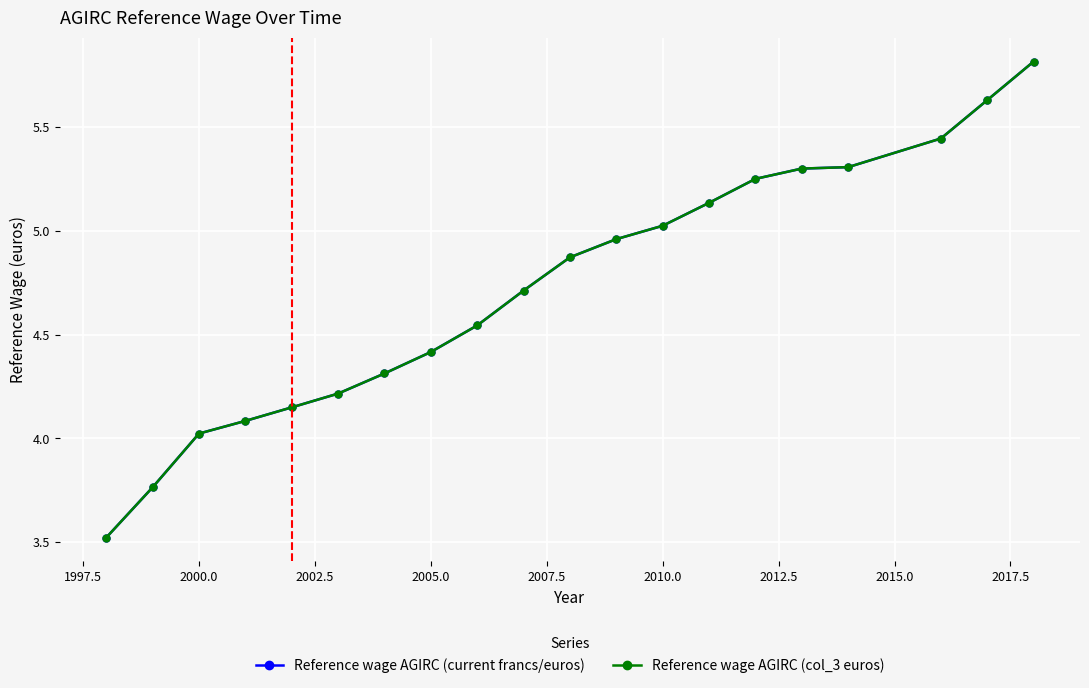

Rank the series by their maximum value, from lowest to highest.

Reference wage AGIRC (current francs/euros), Reference wage AGIRC (col_3 euros)